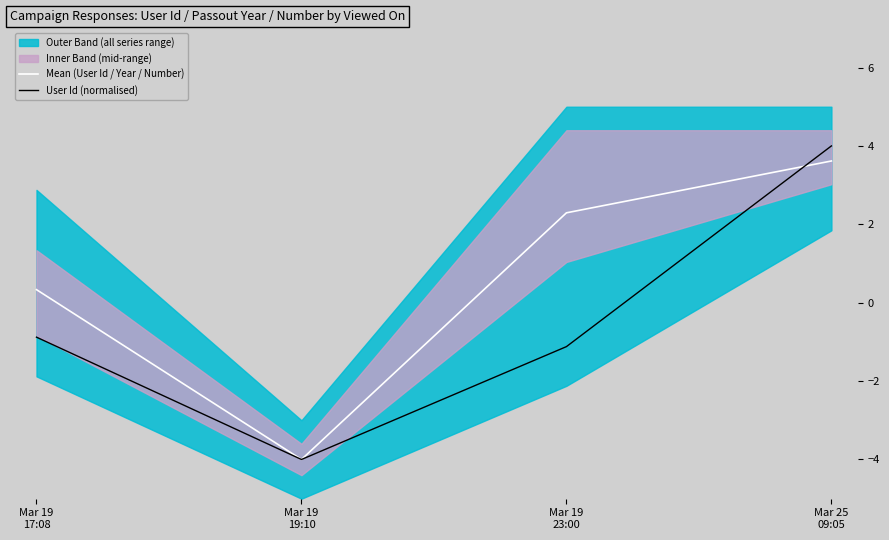

What is the value of the User Id (normalised) point at the 4th from the left?

4.0